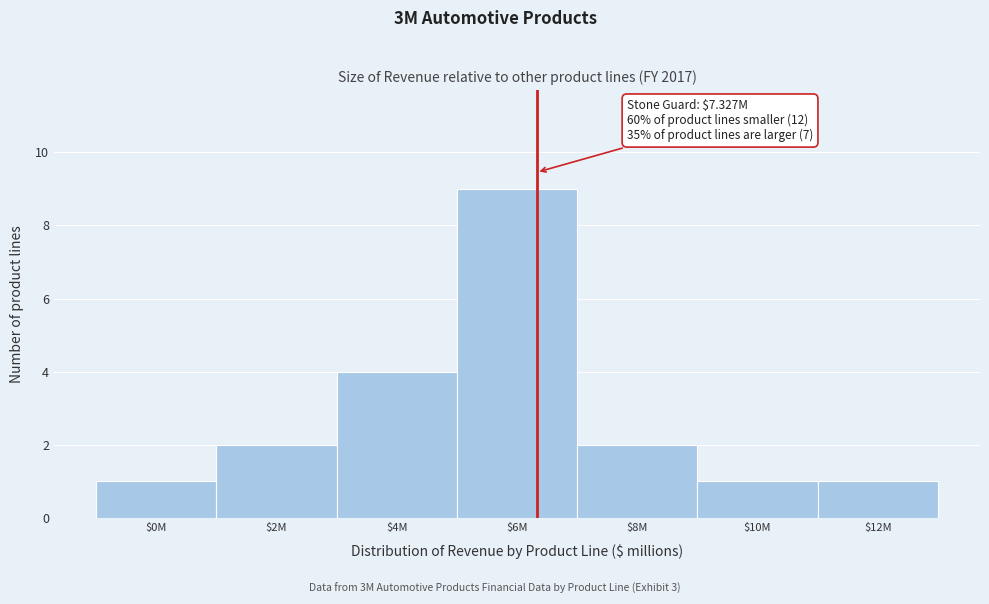

Reading right to left, list all the values displayed in this chart.

1	1	2	9	4	2	1